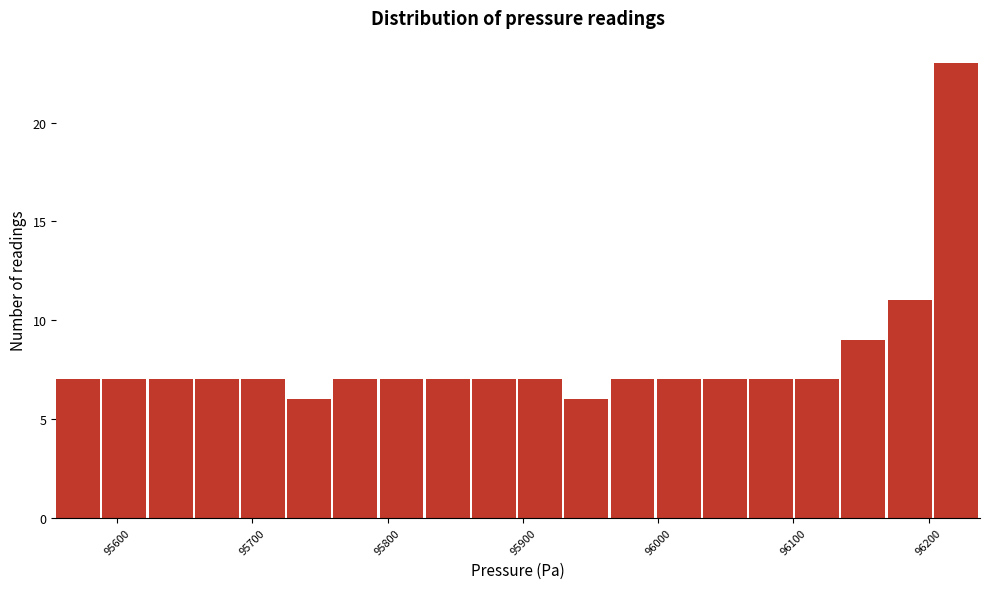

Around what value on the x-axis is the tallest bar? Give the approximate position of its centre, as read against the axis.

96220